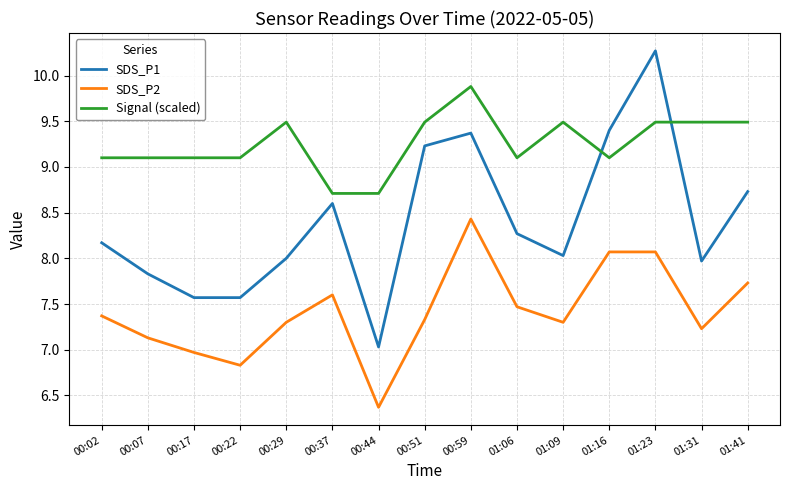

True or false: Signal (scaled) has more than 2 points higher than both neighbors.

True